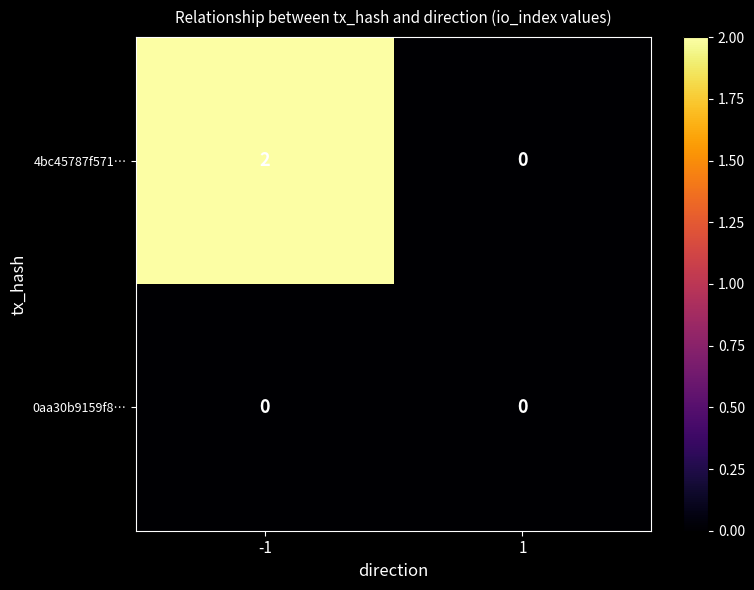

The value of 4bc45787f571… at -1 is 2. True or false?

True